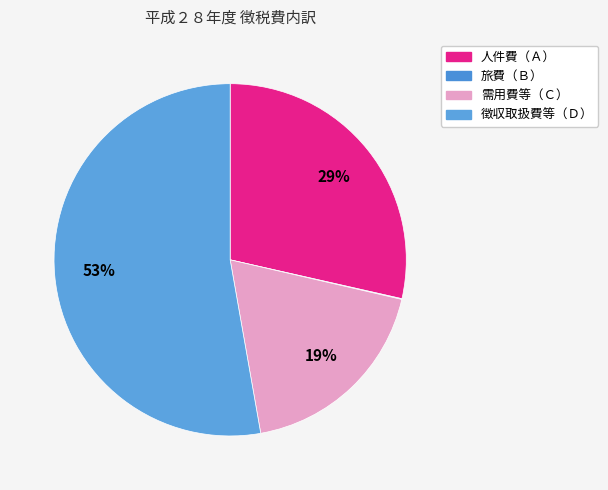

Is there any slice that represents more than half of the pie?

Yes